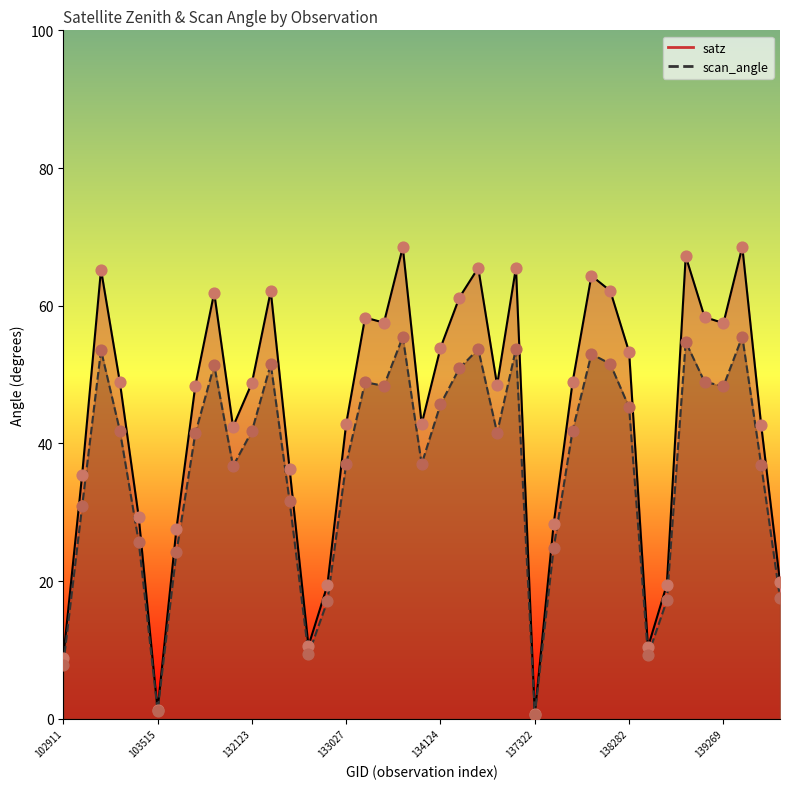

Which series has the widest spread of Y values?

satz